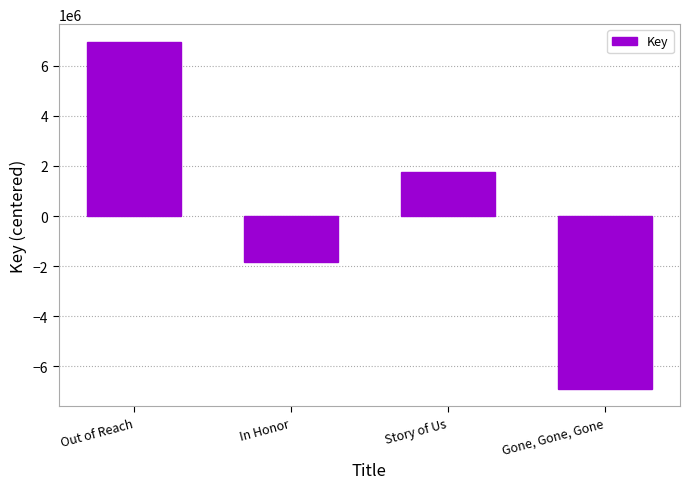

How many values are below 1774678?

2